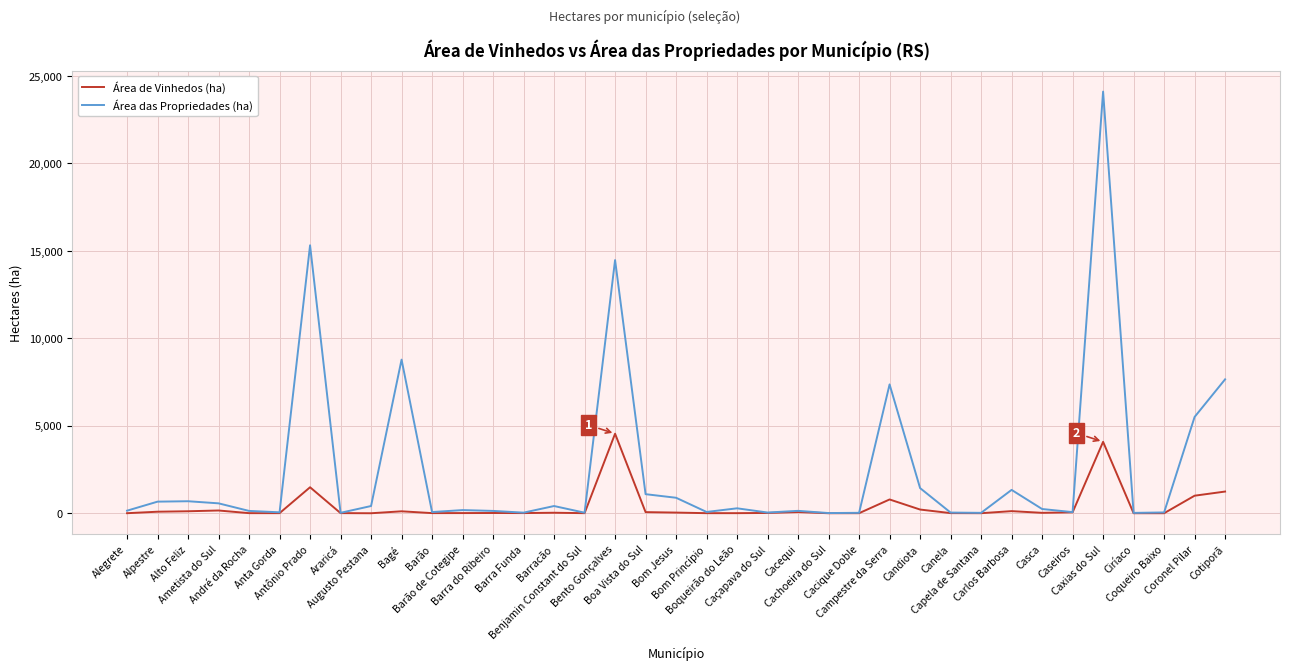

How many categories are shown in the chart?

37